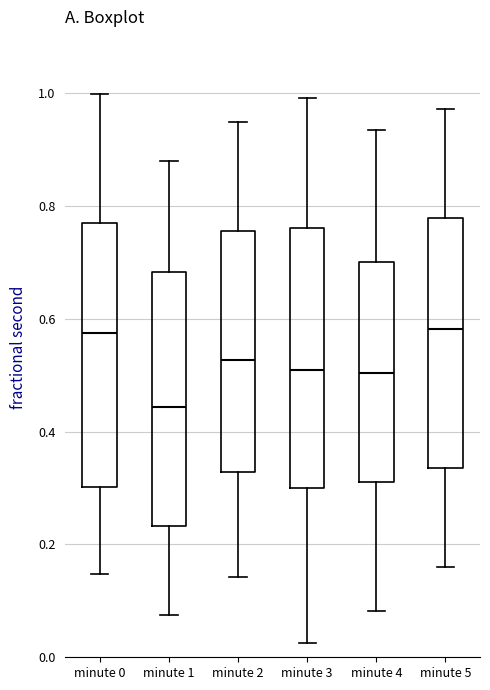

Reading left to right, read every box against the y-axis: the position of its median line, the range the box covers, and the ends of its whiskers. The values are not printed on the chart, so give them approximately, as read against the axis.

minute 0: median 0.58, box 0.30 to 0.78, whiskers 0.14 to 1.00
minute 1: median 0.44, box 0.24 to 0.68, whiskers 0.08 to 0.88
minute 2: median 0.52, box 0.32 to 0.76, whiskers 0.14 to 0.94
minute 3: median 0.50, box 0.30 to 0.76, whiskers 0.02 to 1.00
minute 4: median 0.50, box 0.32 to 0.70, whiskers 0.08 to 0.94
minute 5: median 0.58, box 0.34 to 0.78, whiskers 0.16 to 0.98